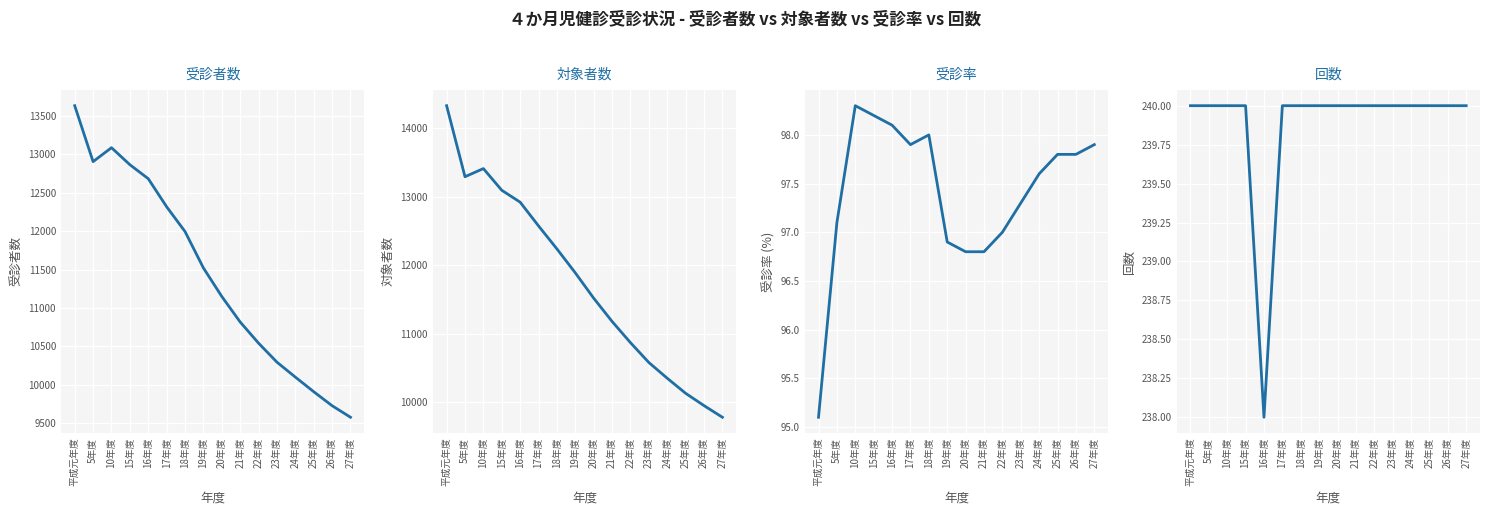

Reading left to right, extract all data points from this chart.

受診者数: 13630.0	12903.0	13084.0	12863.0	12681.0	12316.0	11994.0	11521.0	11150.0	10818.0	10543.0	10296.0	10102.0	9912.0	9730.0	9580.0
対象者数: 14333.0	13295.0	13414.0	13097.0	12923.0	12576.0	12240.0	11890.0	11520.0	11180.0	10870.0	10580.0	10350.0	10130.0	9950.0	9780.0
受診率: 95.1	97.1	98.3	98.2	98.1	97.9	98.0	96.9	96.8	96.8	97.0	97.3	97.6	97.8	97.8	97.9
回数: 240.0	240.0	240.0	240.0	238.0	240.0	240.0	240.0	240.0	240.0	240.0	240.0	240.0	240.0	240.0	240.0